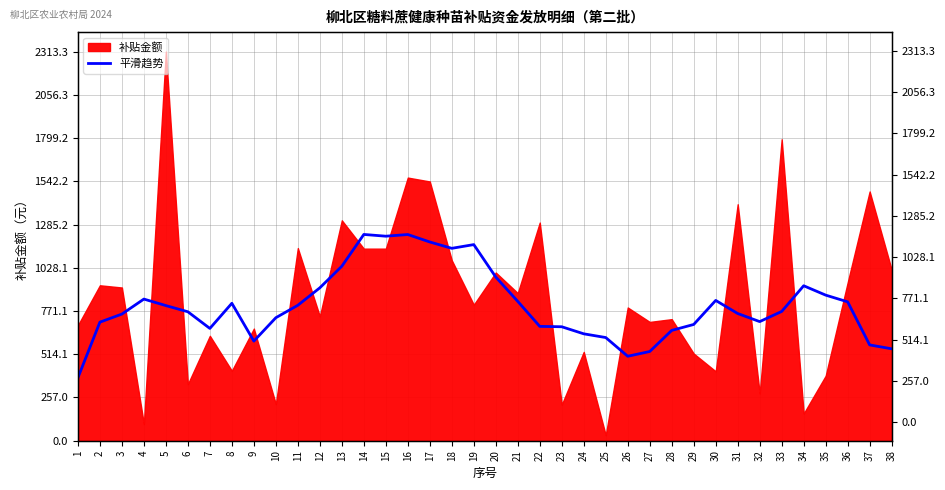

The chart shows a value of 530.4 at 27. True or false?

True